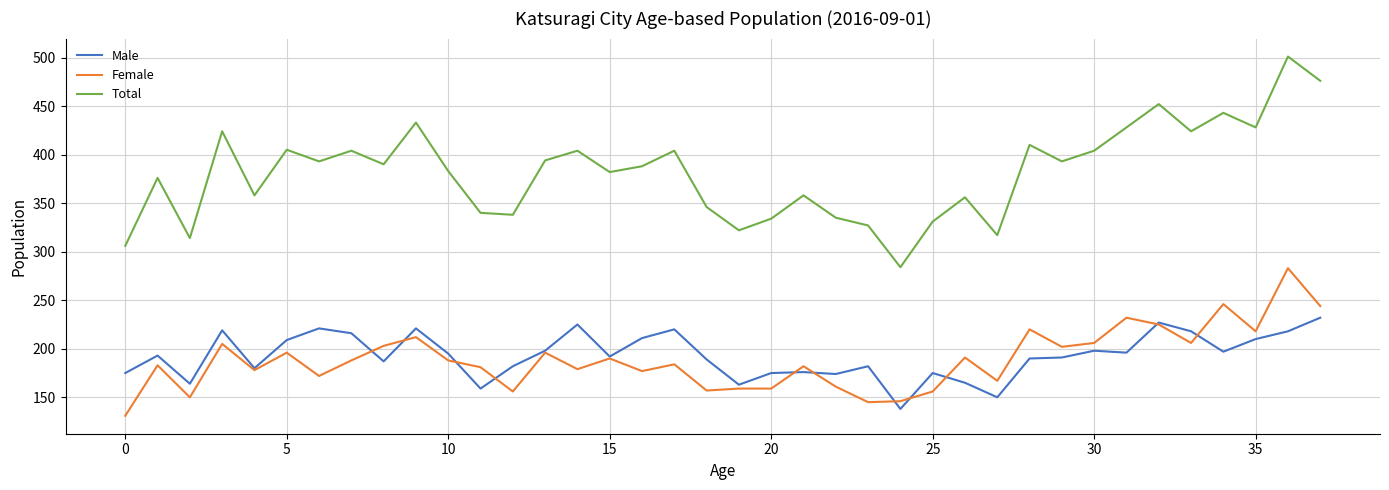

Which series has the largest total across all categories?

Total